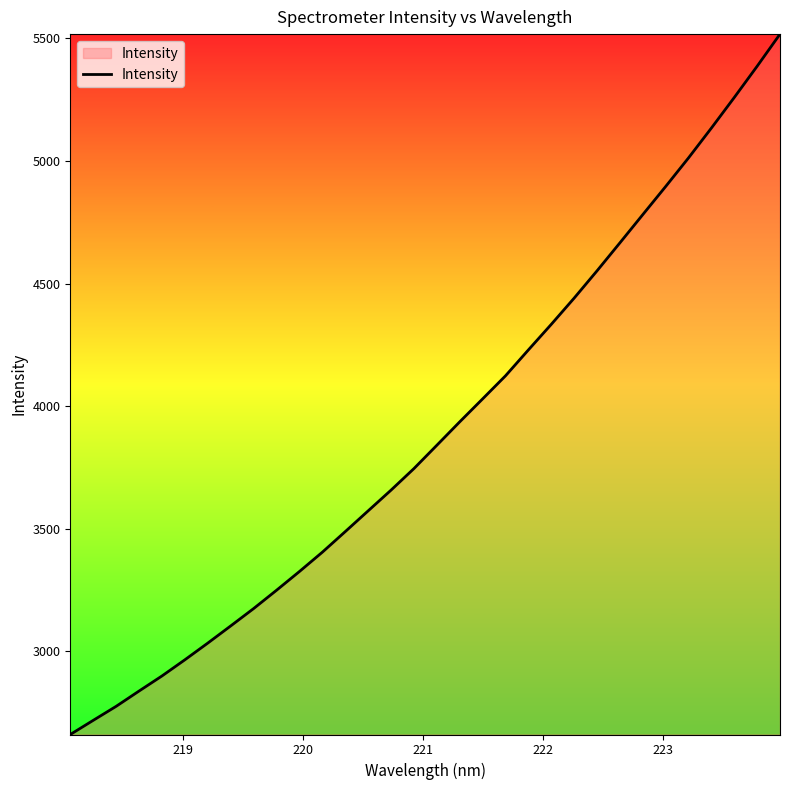

Count the number of data series in this chart.

1